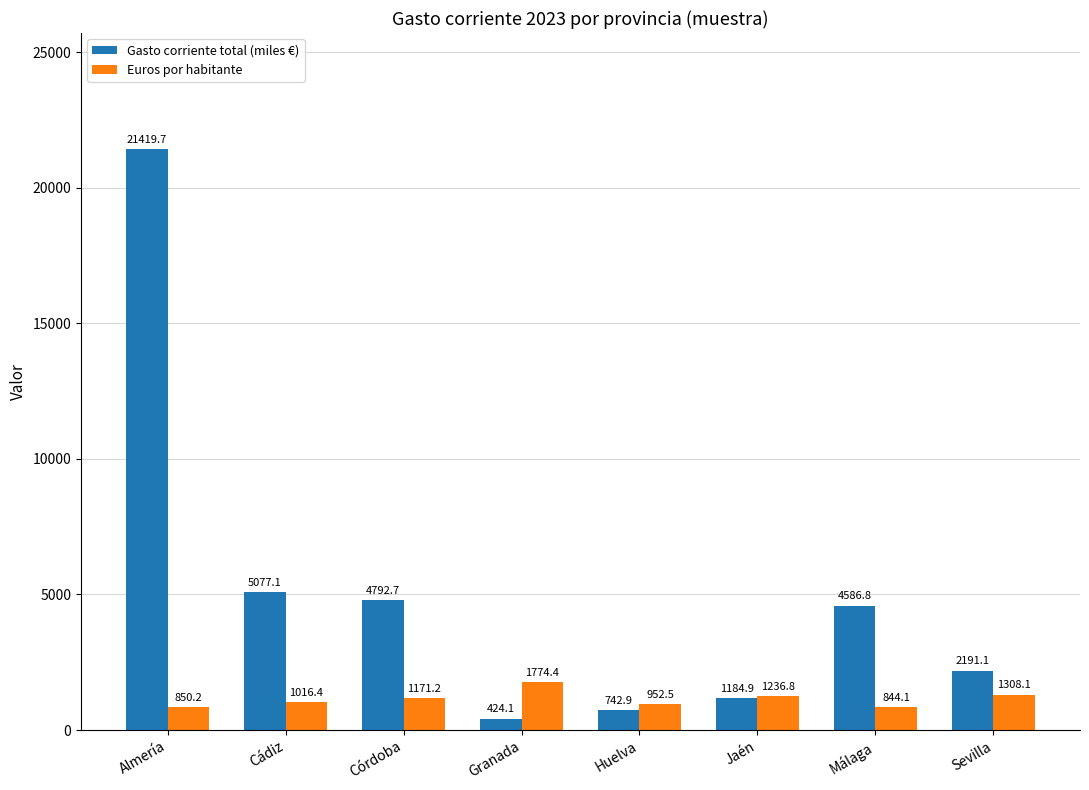

At how many categories does at least one series exceed 21206?

1